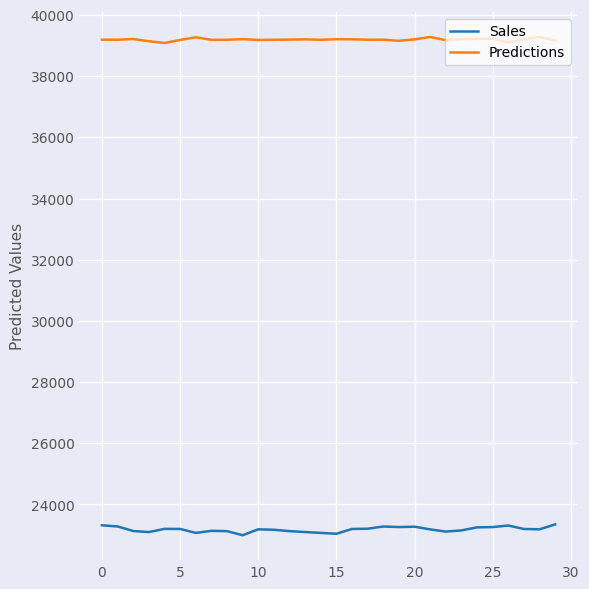

Does the chart display data point markers on the line(s)?

No